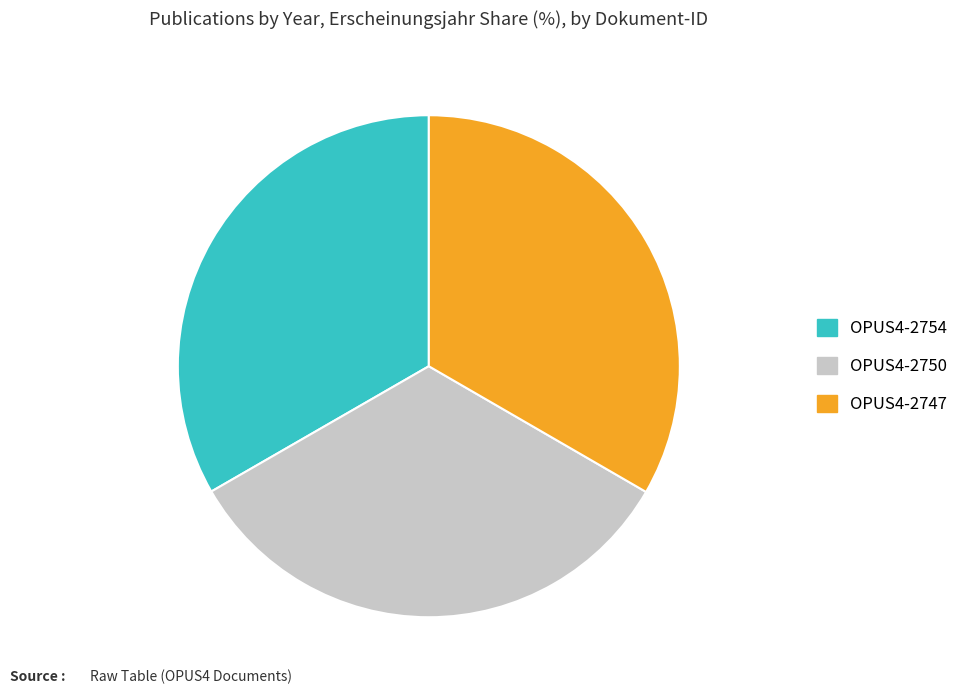

What is the ratio of the value at OPUS4-2754 to the value at OPUS4-2750?

1.0